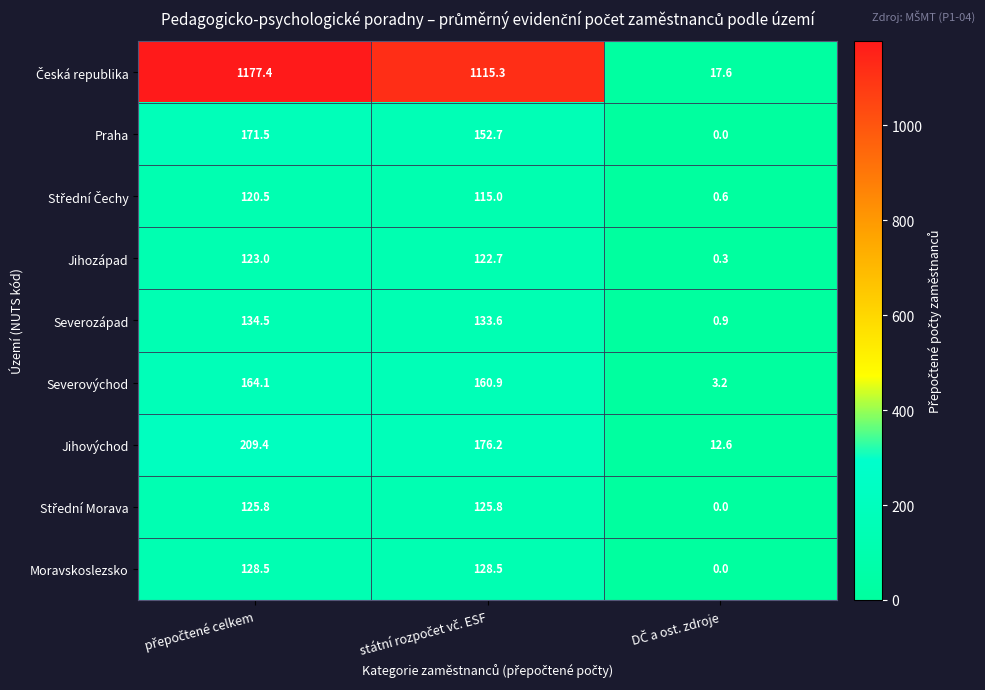

What is the highest value of the Severozápad series?

134.5